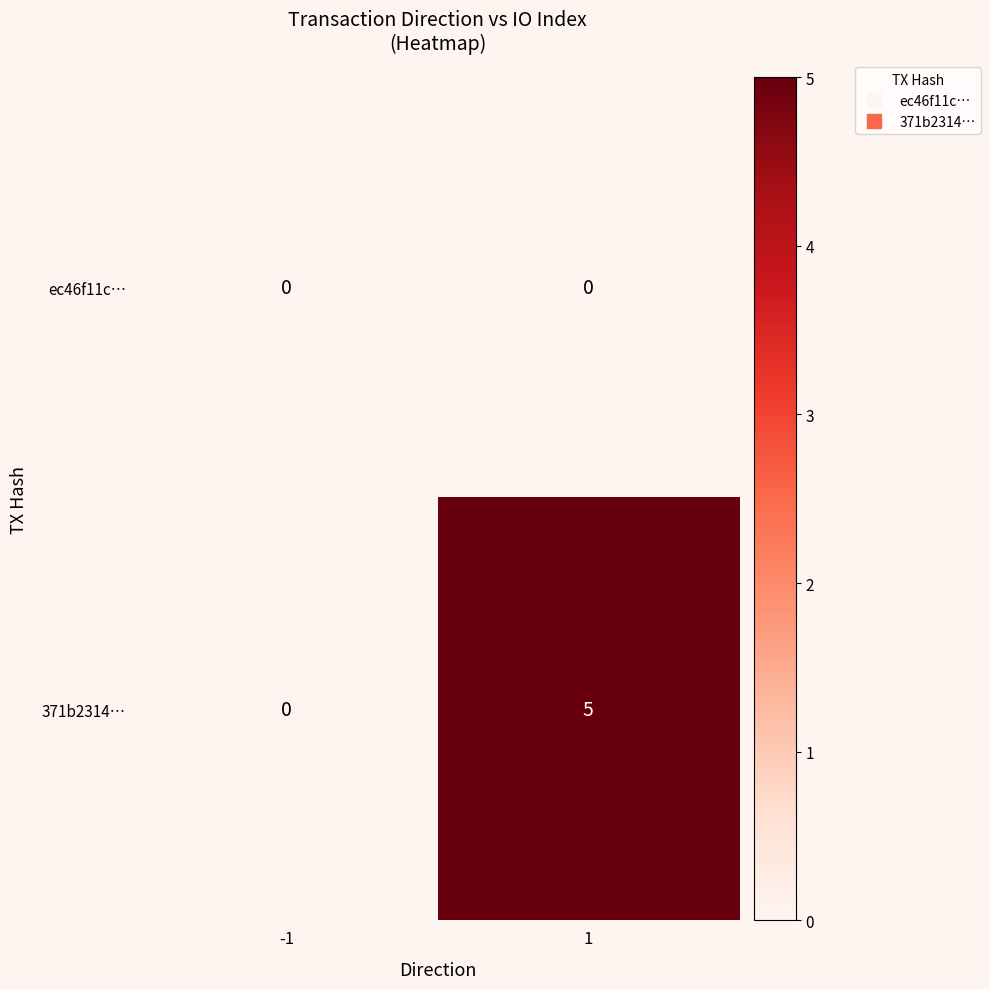

At how many categories does at least one series exceed 2?

1